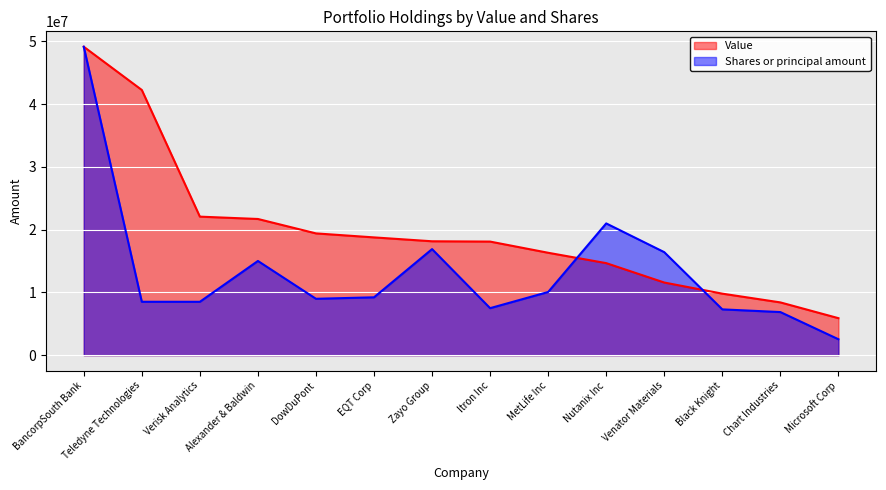

At which category is the sum across all series the highest?

BancorpSouth Bank